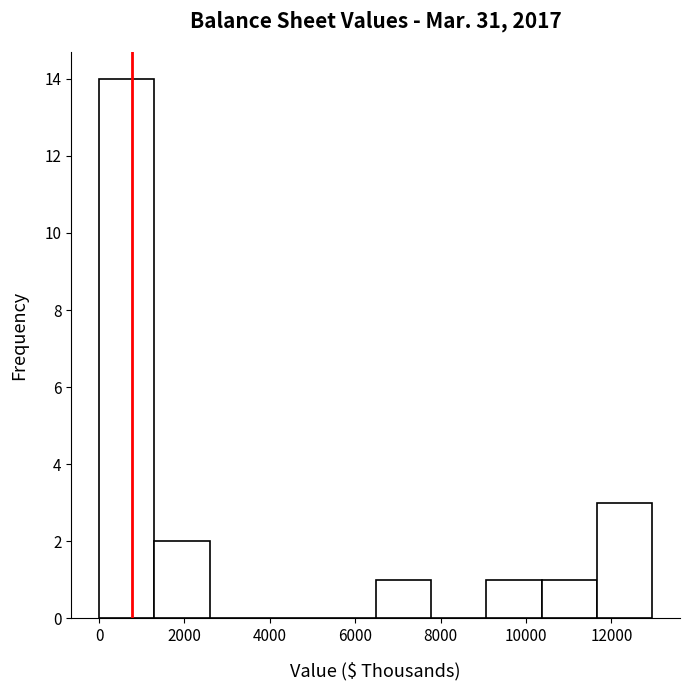

Reading left to right, transcribe this chart: for each bar, give the range it covers on the x-axis and its height. Neither the bar edges nor the heights are printed on the chart, so give them approximately, as read against the axes.

0 to 1200: 14
1200 to 2600: 2
2600 to 3800: 0
3800 to 5200: 0
5200 to 6400: 0
6400 to 7800: 1
7800 to 9000: 0
9000 to 10400: 1
10400 to 11600: 1
11600 to 13000: 3